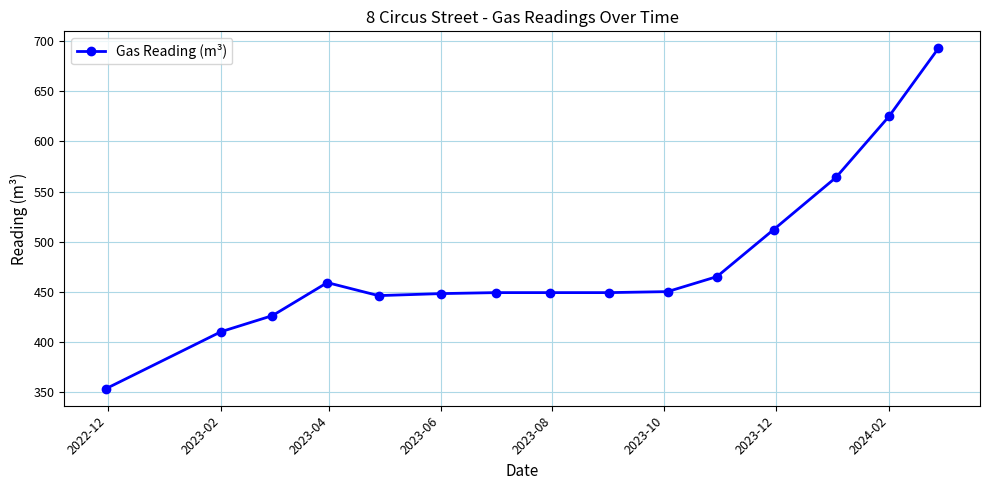

True or false: there are more than 0 points higher than both neighbors.

True